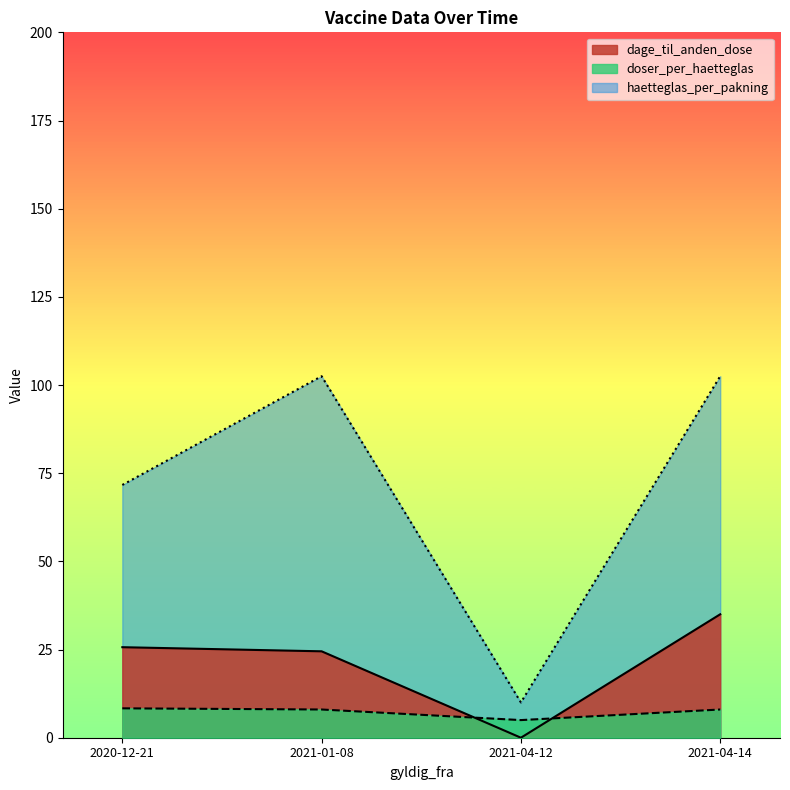

True or false: dage_til_anden_dose has a value of 9 at 2021-04-14.

False